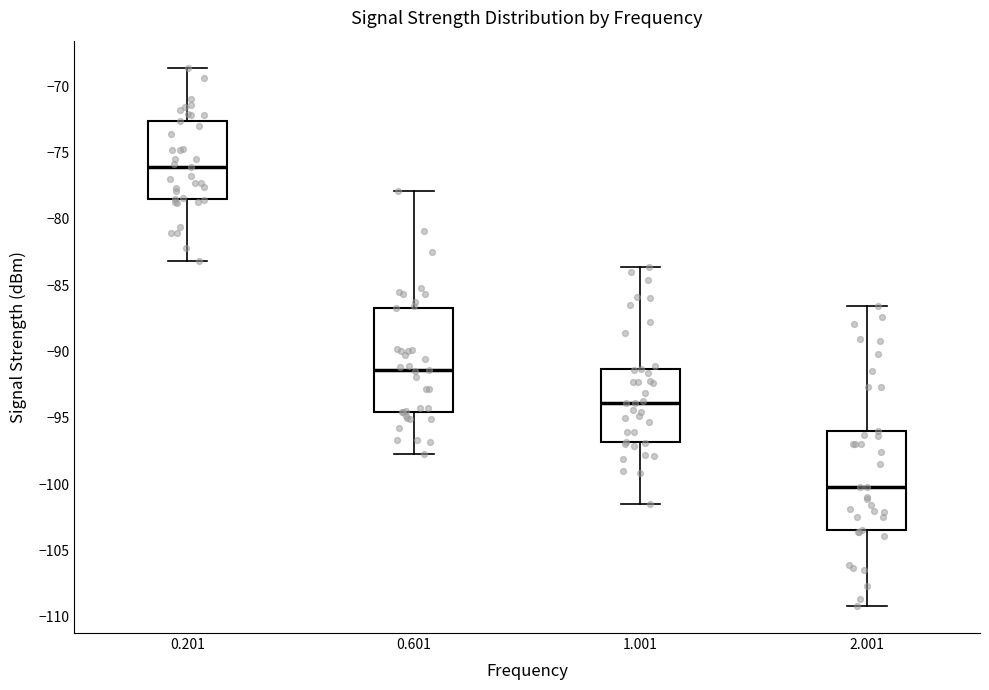

Which box's median line is the lowest?

2.001